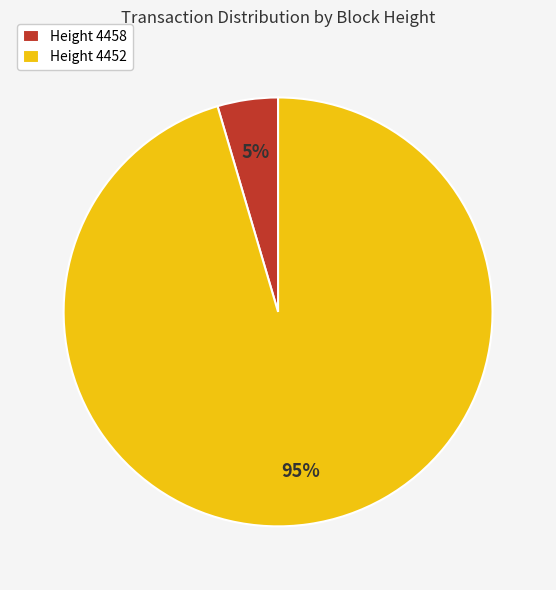

Which category has the smallest portion of the pie?

Height 4458